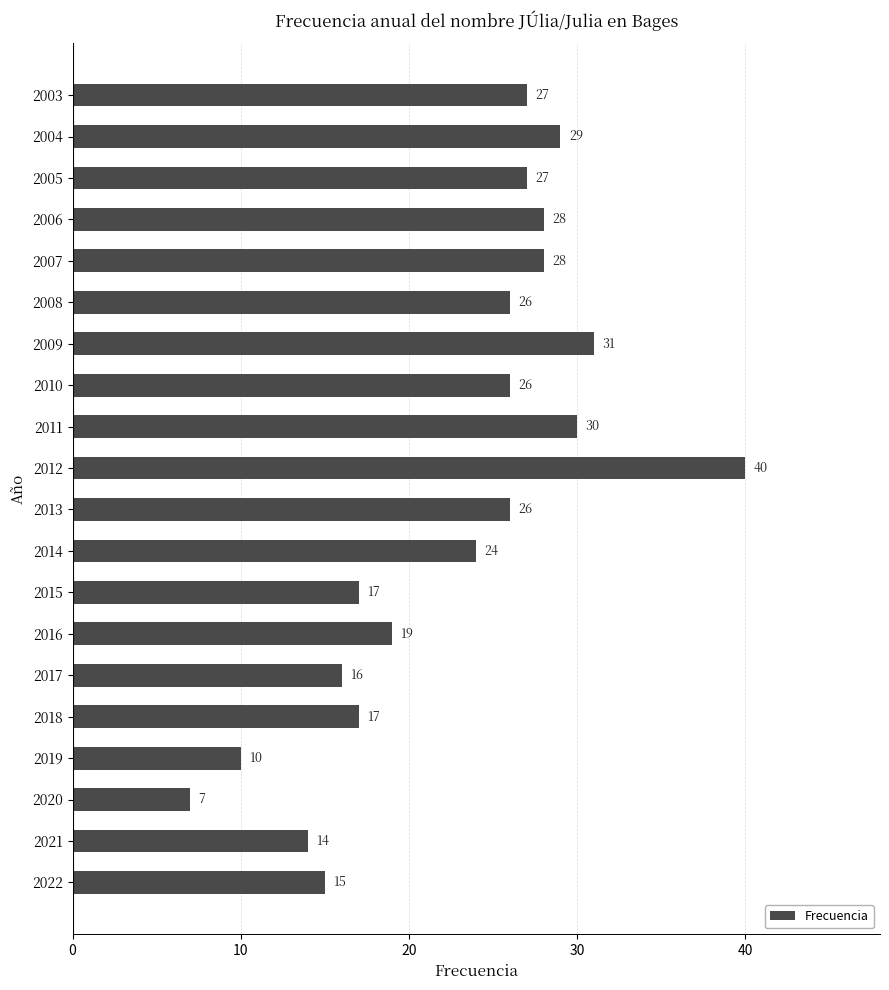

What is the change in value from 2022 to 2015?

+2